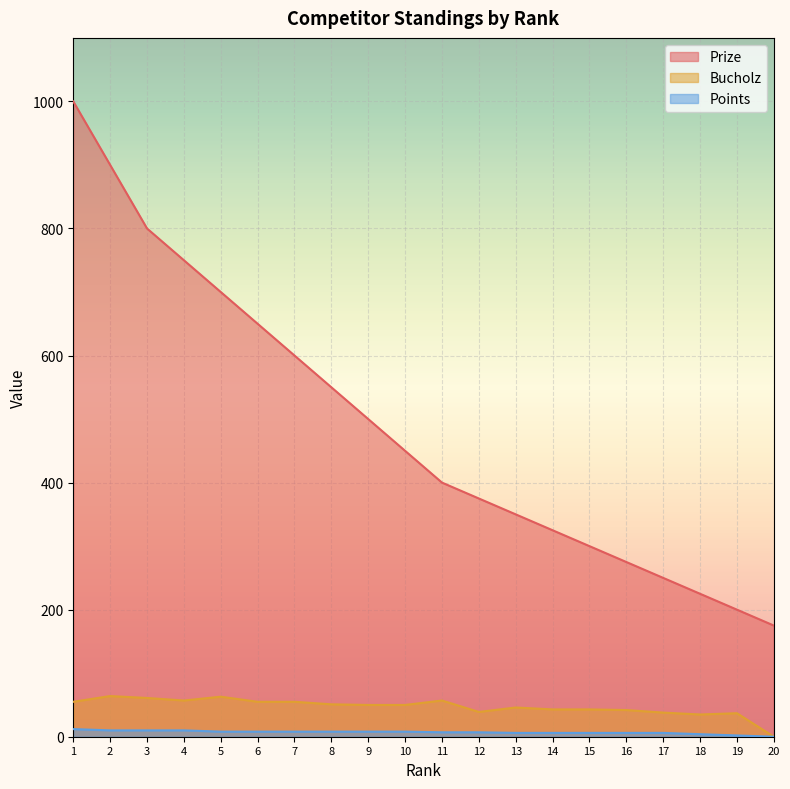

List the series in order of their peak value, lowest first.

Points, Bucholz, Prize